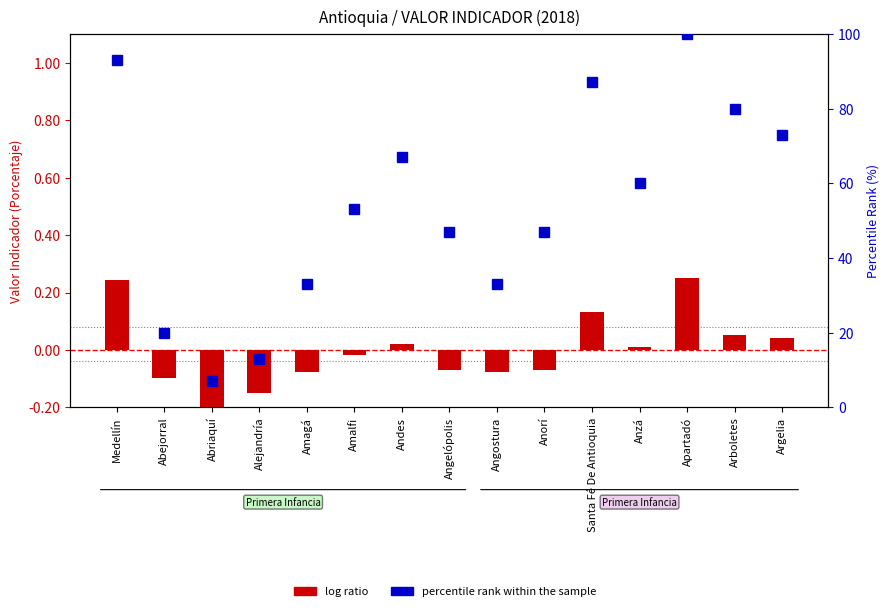

At which label is log ratio closest to 0?

Anzá